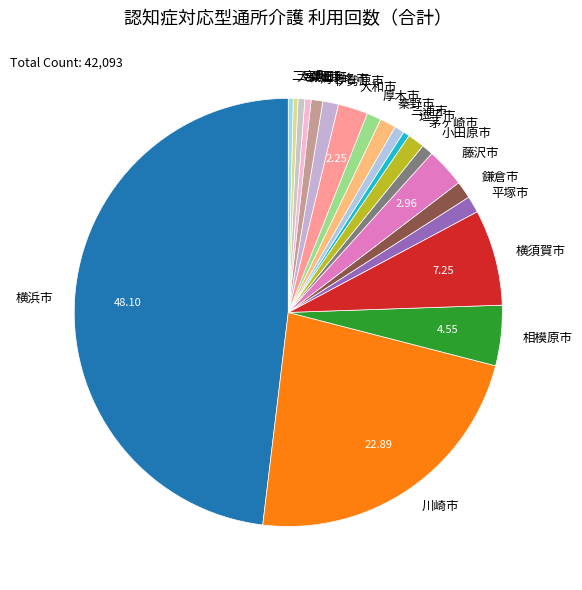

What is the ratio of the value at 横浜市 to the value at 大和市?

21.4